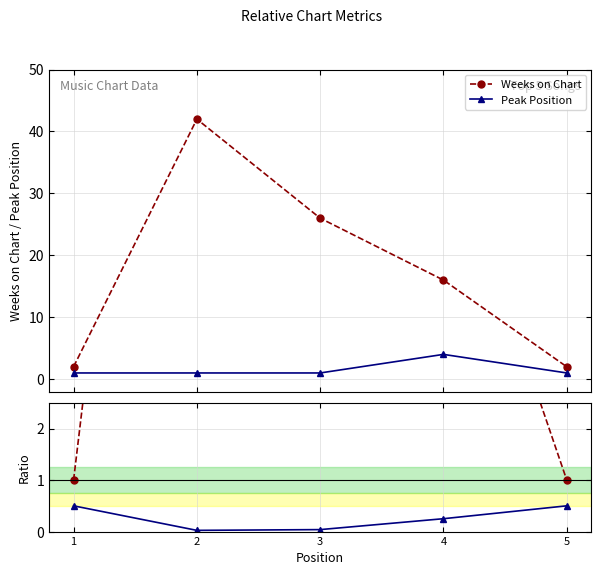

Which series changed the most between 3 and 4?

Weeks on Chart